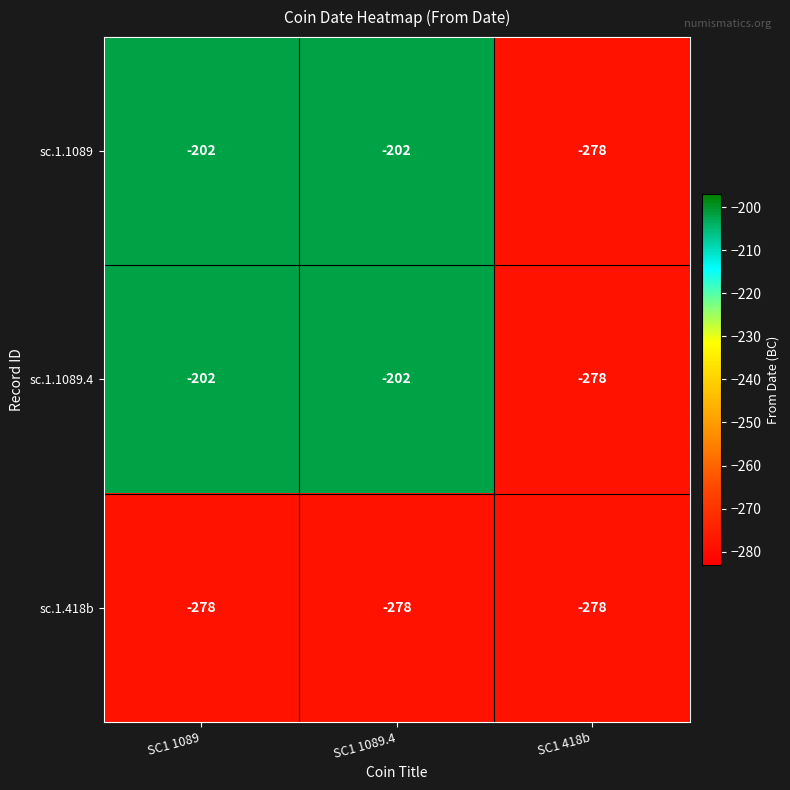

Reading left to right, what are all the values shown in this chart?

sc.1.1089: -202	-202	-278
sc.1.1089.4: -202	-202	-278
sc.1.418b: -278	-278	-278